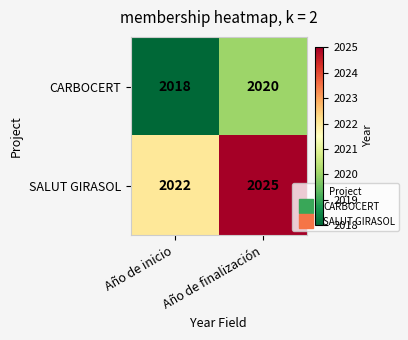

True or false: CARBOCERT has a value of 841 at Año de finalización.

False